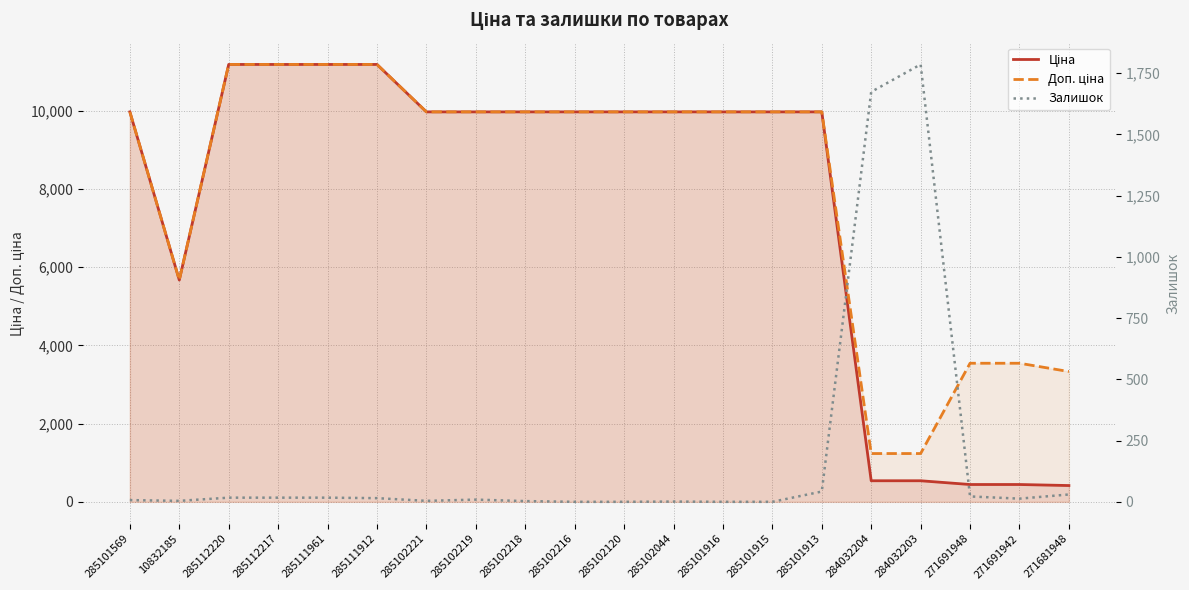

Reading left to right, what are all the values shown in this chart?

Ціна: 285101569=9975.0	10832185=5673.8	285112220=11188.2	285112217=11188.2	285111961=11188.2	285111912=11188.2	285102221=9975.0	285102219=9975.0	285102218=9975.0	285102216=9975.0	285102120=9975.0	285102044=9975.0	285101916=9975.0	285101915=9975.0	285101913=9975.0	284032204=539.0	284032203=539.0	271691948=443.1	271691942=443.1	271681948=416.6
Доп. ціна: 285101569=9975.0	10832185=5673.8	285112220=11188.2	285112217=11188.2	285111961=11188.2	285111912=11188.2	285102221=9975.0	285102219=9975.0	285102218=9975.0	285102216=9975.0	285102120=9975.0	285102044=9975.0	285101916=9975.0	285101915=9975.0	285101913=9975.0	284032204=1235.4	284032203=1235.4	271691948=3545.0	271691942=3545.0	271681948=3332.5
Залишок: 285101569=7.0	10832185=4.0	285112220=17.0	285112217=17.0	285111961=17.0	285111912=15.0	285102221=4.0	285102219=9.0	285102218=3.0	285102216=0.0	285102120=0.0	285102044=1.0	285101916=0.0	285101915=0.0	285101913=42.0	284032204=1674.0	284032203=1786.0	271691948=22.0	271691942=13.0	271681948=30.0